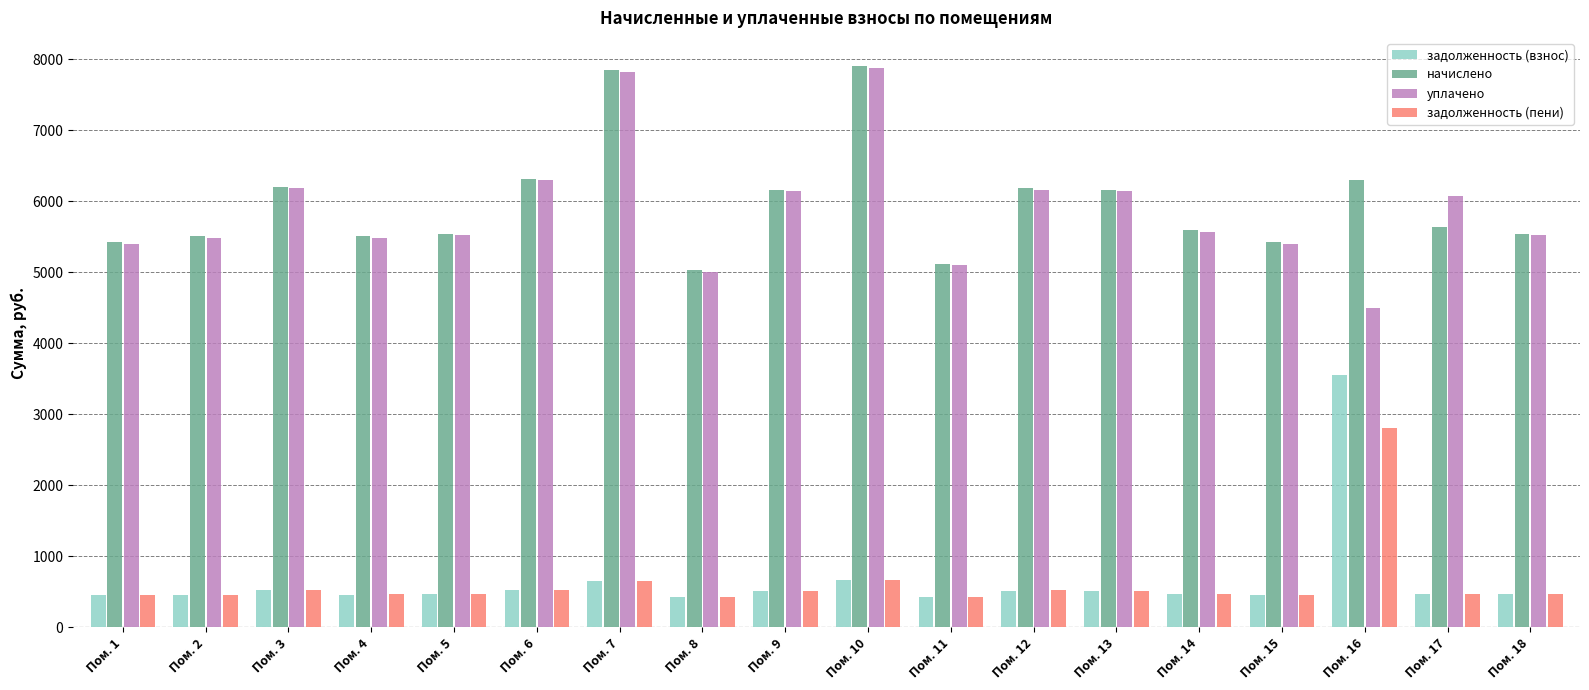

What is the total value across all series at Пом. 1?

11720.3